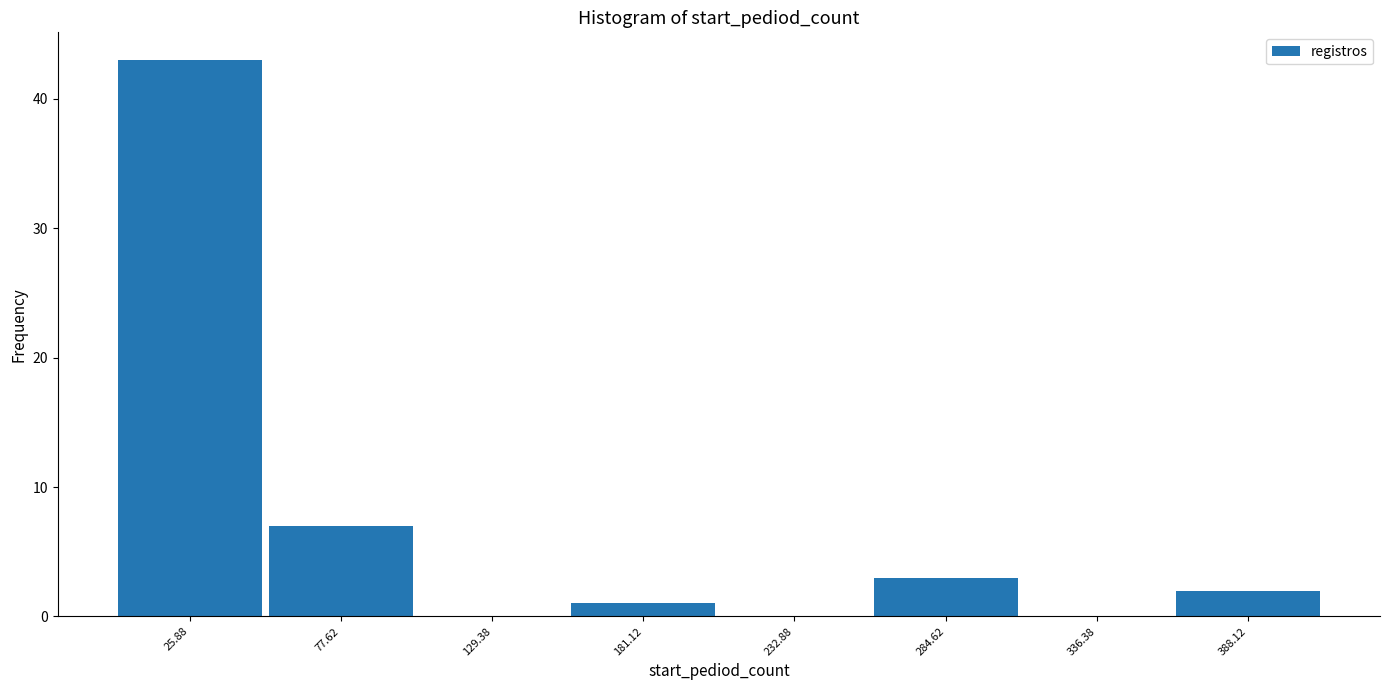

Reading left to right, transcribe this chart: for each bar, give the range it covers on the x-axis and its height. Neither the bar edges nor the heights are printed on the chart, so give them approximately, as read against the axes.

0 to 50: 43
50 to 100: 7
100 to 160: 0
160 to 210: 1
210 to 260: 0
260 to 310: 3
310 to 360: 0
360 to 410: 2